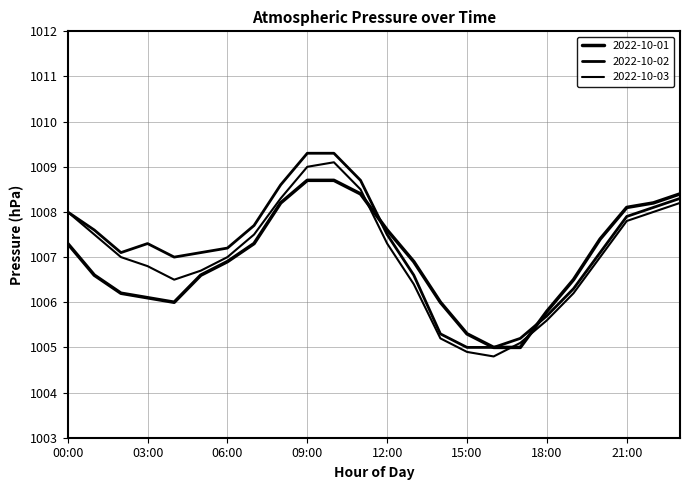

Where do 2022-10-03 and 2022-10-01 first cross each other?

11:00 and 12:00